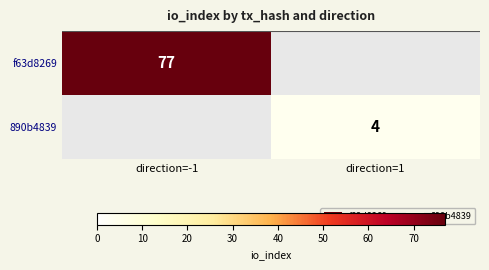

The value of f63d8269 at direction=-1 is 45. True or false?

False